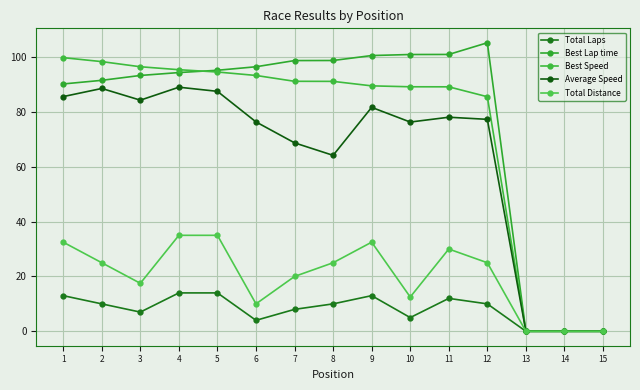

True or false: Average Speed and Total Laps intersect in this chart.

False